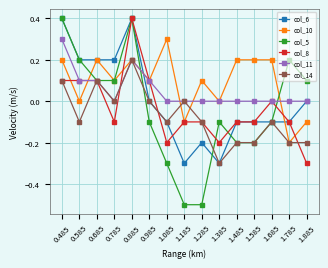

Is it true that col_14 equals 0.0 at 0.785?

True